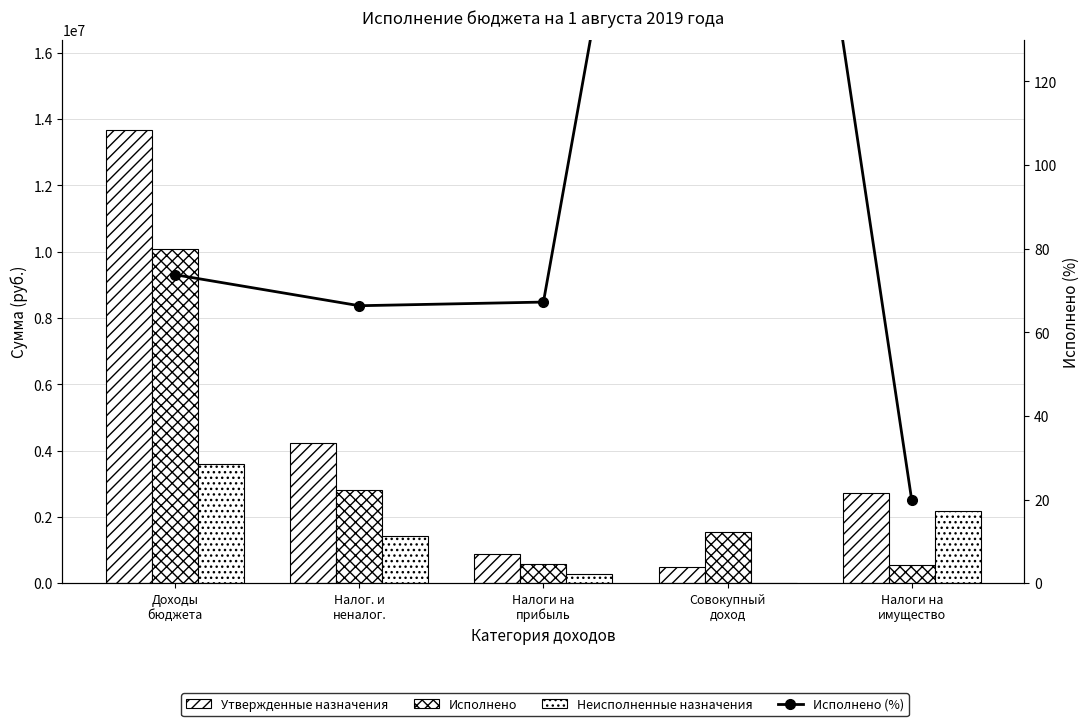

At which category is the sum across all series the highest?

Доходы
бюджета